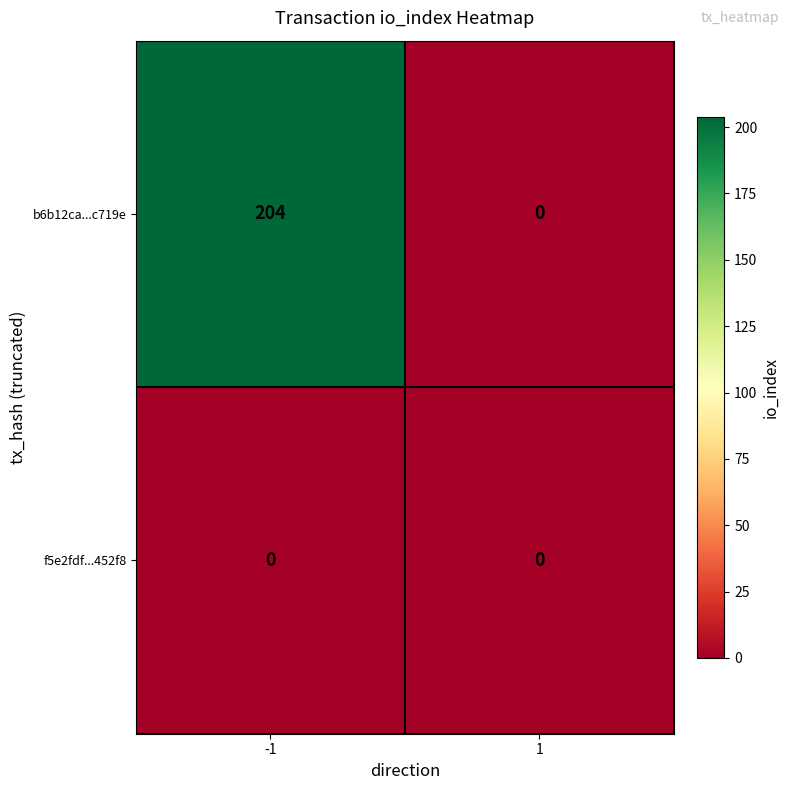

Reading left to right, extract all data points from this chart.

b6b12ca...c719e: -1=204	1=0
f5e2fdf...452f8: -1=0	1=0